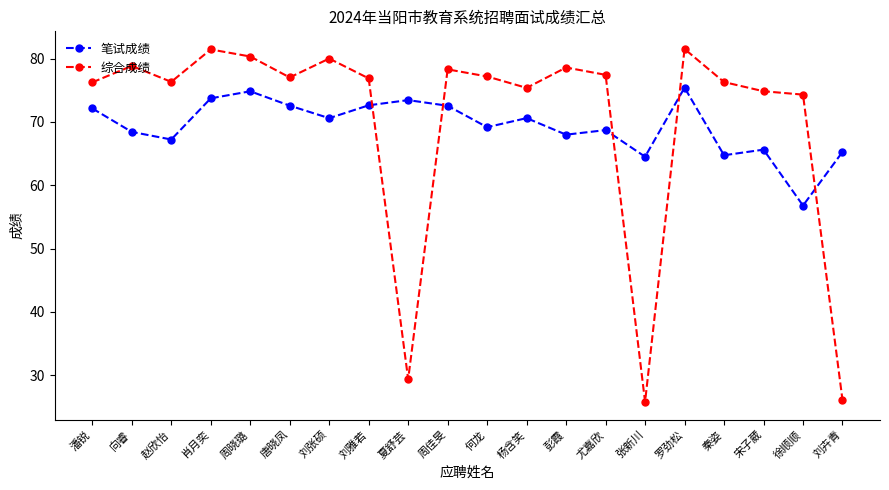

What is the approximate value of 综合成绩 at 唐晓凤?

77.0